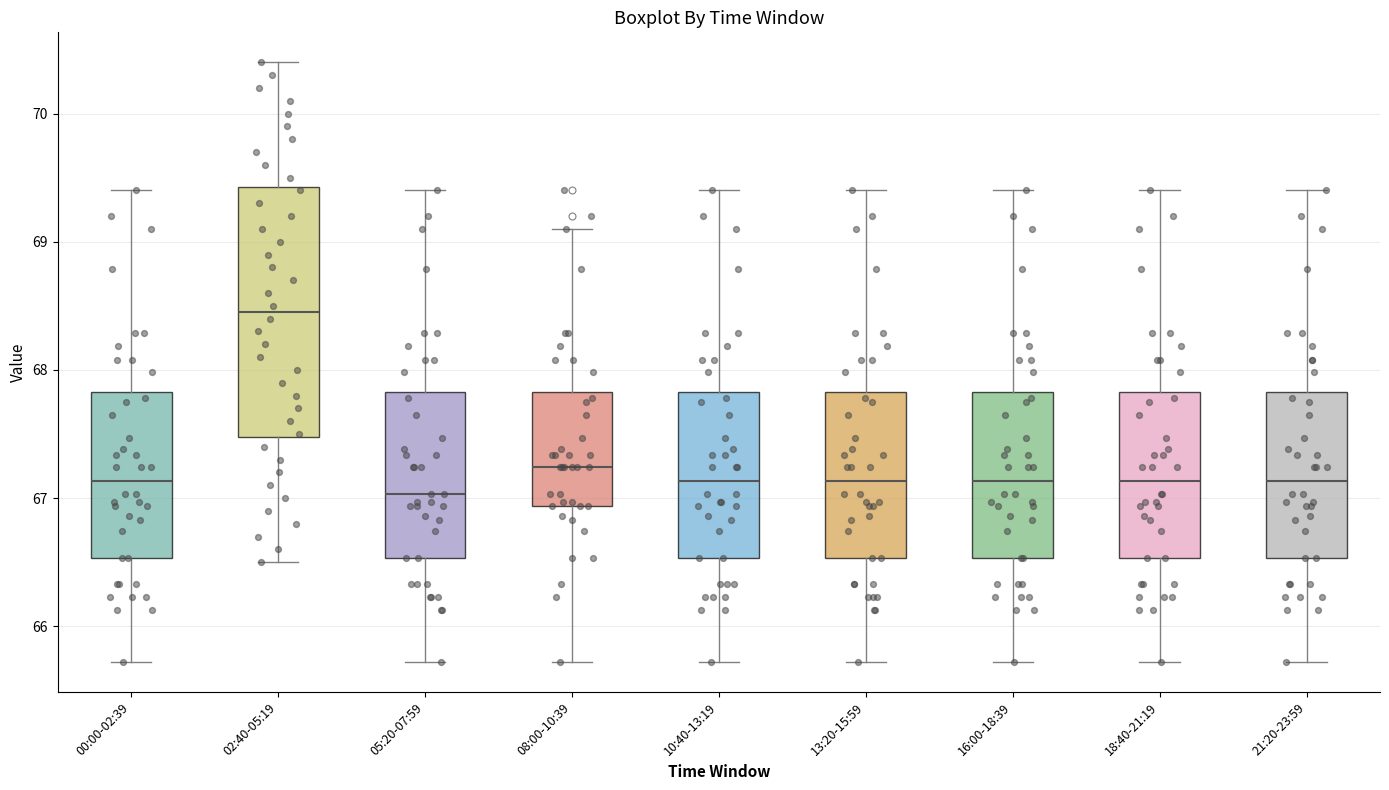

Which box has the lowest median line?

05:20-07:59